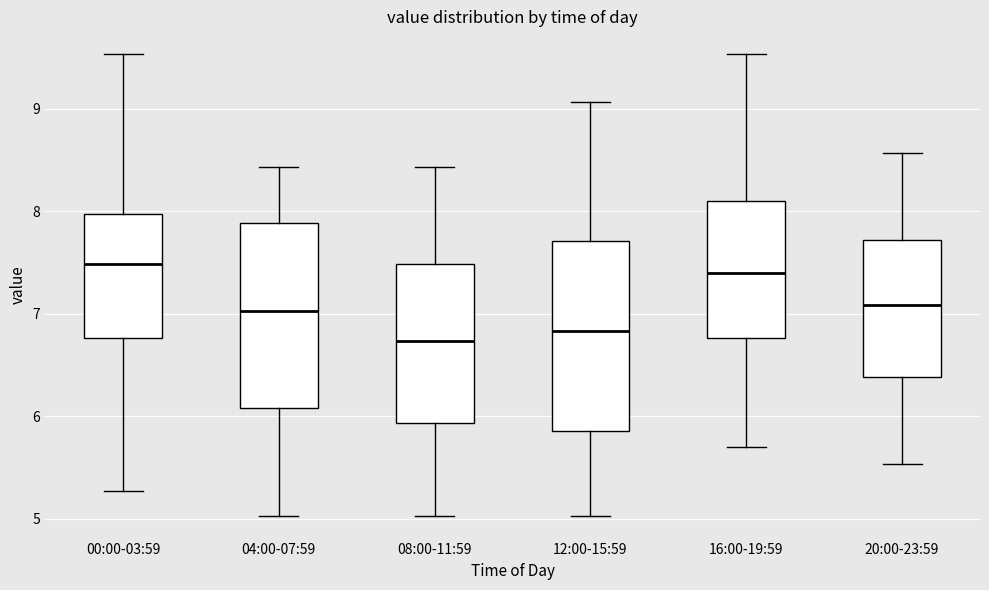

Where does the median line of the box for 16:00-19:59 sit on the y-axis? The values are not printed on the chart, so give them approximately, as read against the axis.

7.4